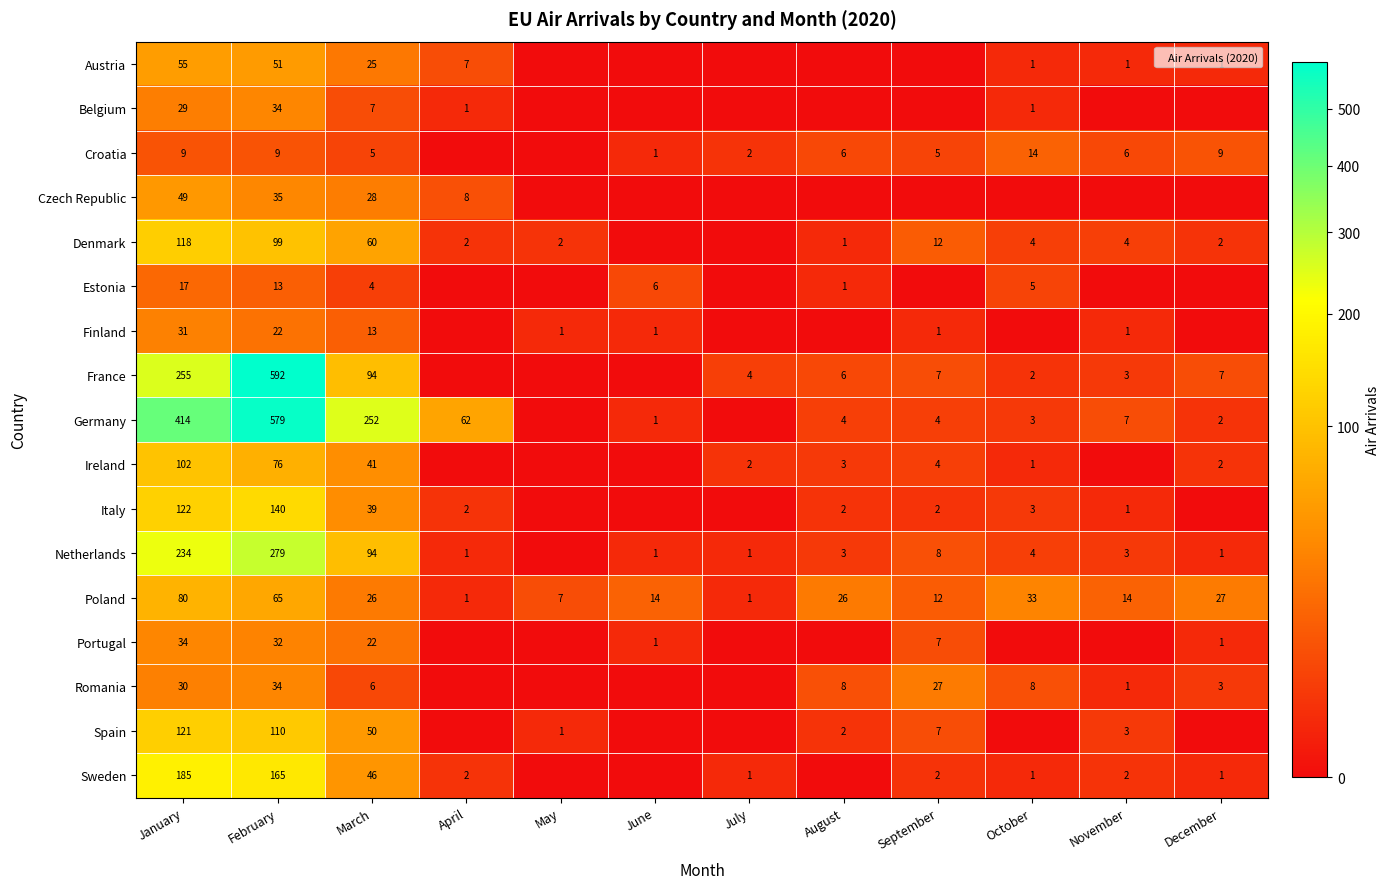

Between May and October, which is larger?

October